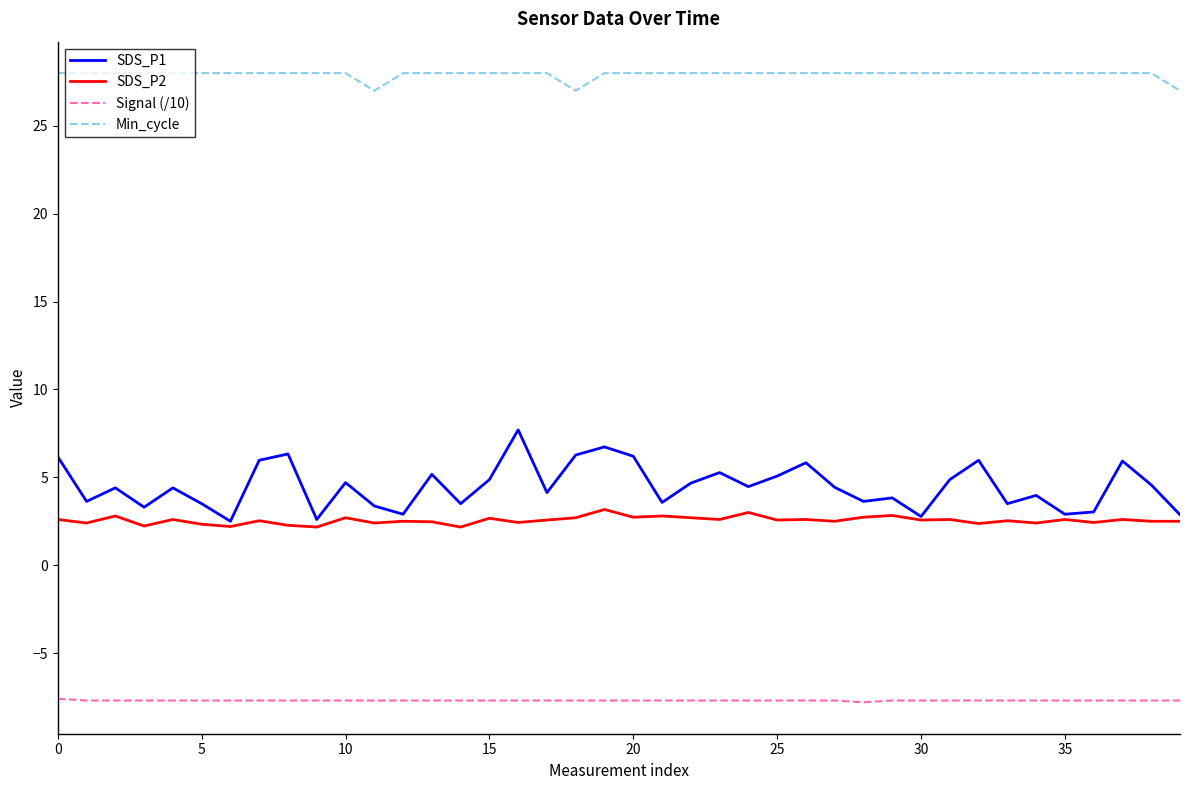

Which series has the widest spread of values?

SDS_P1